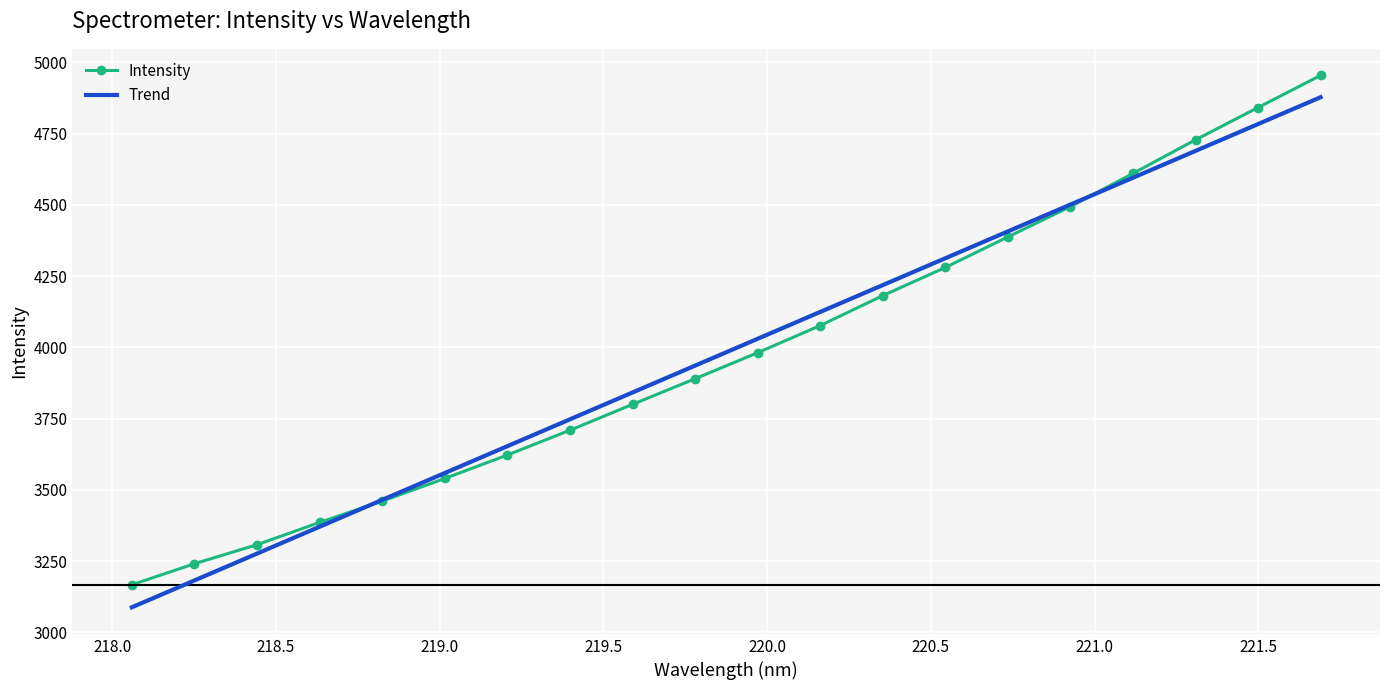

What is the minimum value for Trend?

3087.9